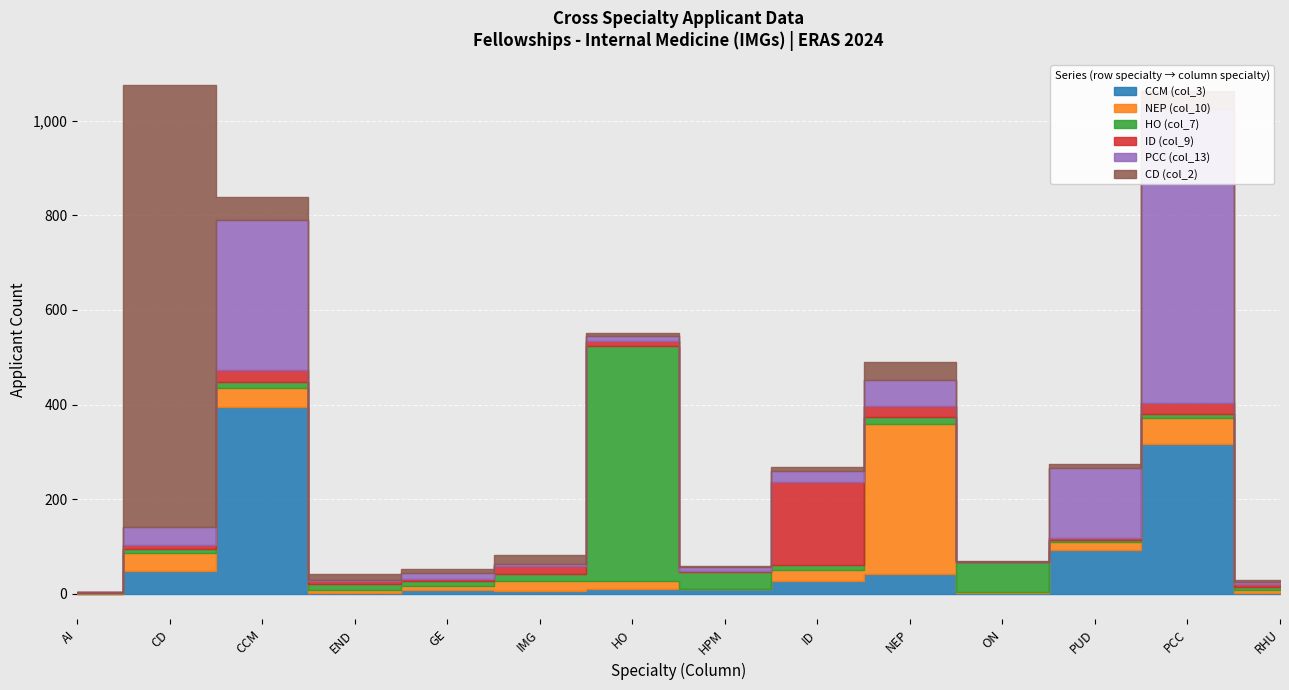

What is the difference between the second highest and second lowest values in the PCC (col_13) series?

316